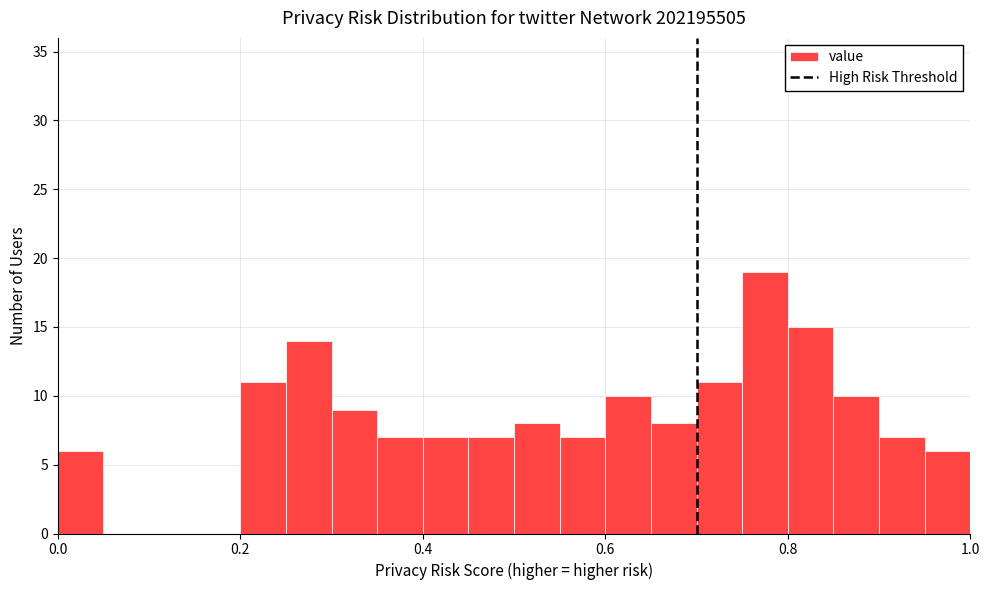

Around what value on the x-axis is the tallest bar? Give the approximate position of its centre, as read against the axis.

0.78